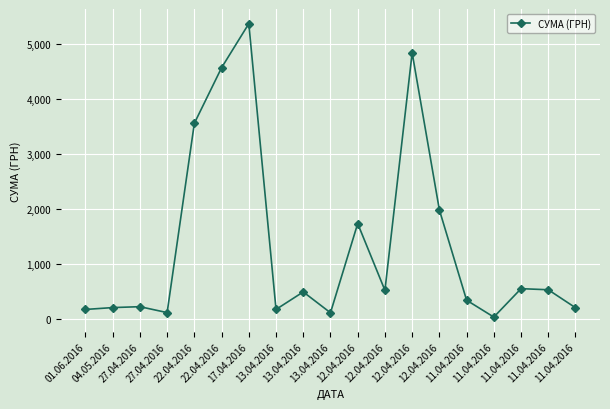

Count the number of categories in the chart.

19